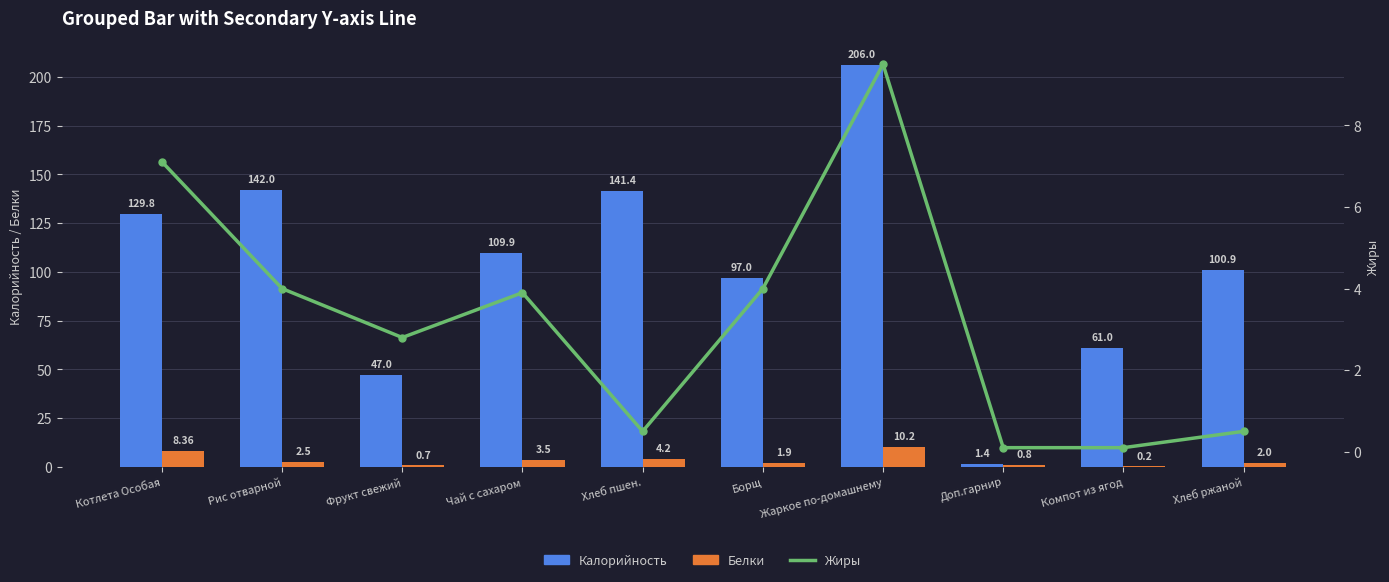

Where is Калорийность nearest to the value 103?

Хлеб ржаной